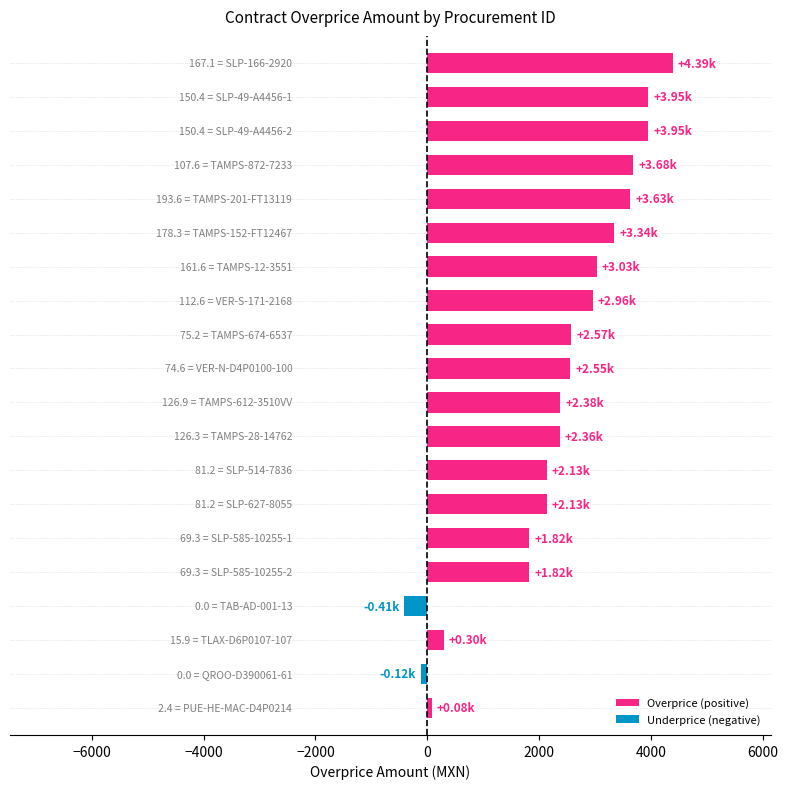

What is the difference between the second highest and second lowest values?

4070.9